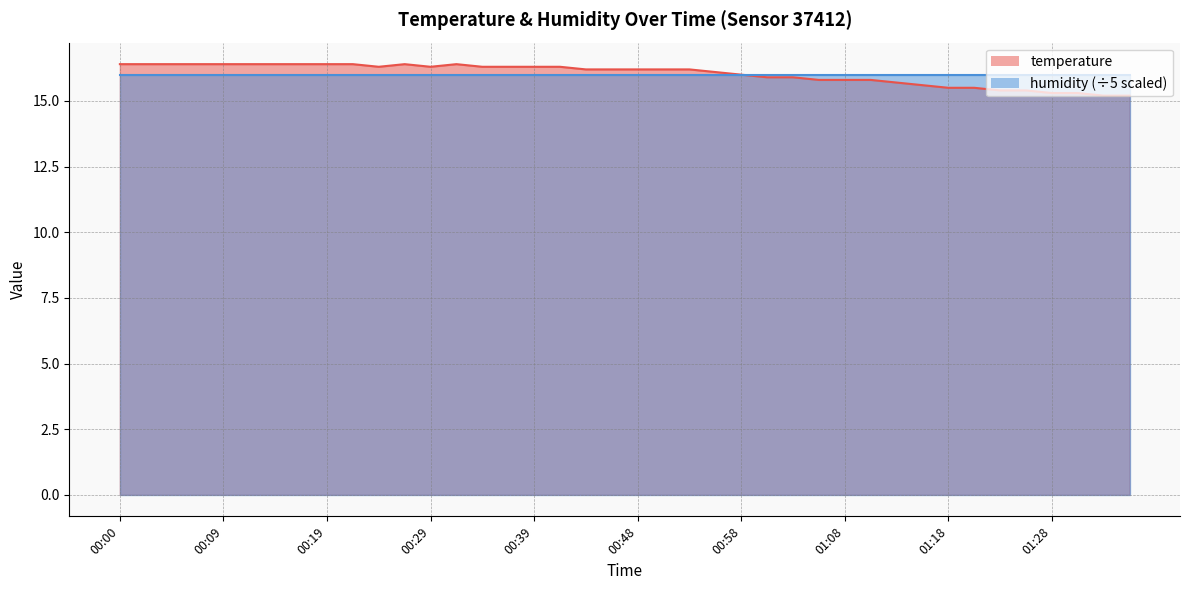

Reading left to right, extract all data points from this chart.

16.4	16.4	16.4	16.4	16.4	16.4	16.4	16.4	16.4	16.4	16.3	16.4	16.3	16.4	16.3	16.3	16.3	16.3	16.2	16.2	16.2	16.2	16.2	16.1	16.0	15.9	15.9	15.8	15.8	15.8	15.7	15.6	15.5	15.5	15.4	15.4	15.3	15.3	15.2	15.2